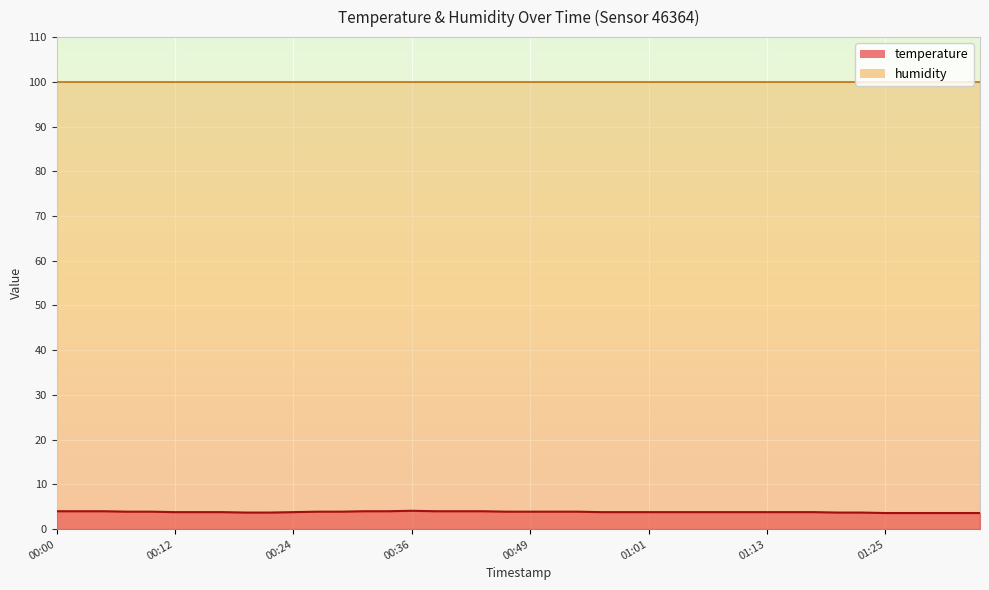

How many interior local peaks (higher than both neighbors) does the data have?

1